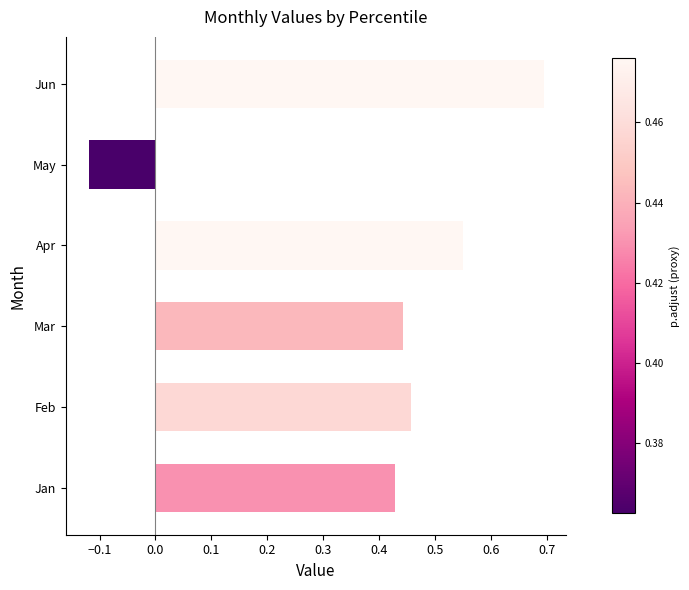

What is the change in value from Mar to Apr?

+0.1